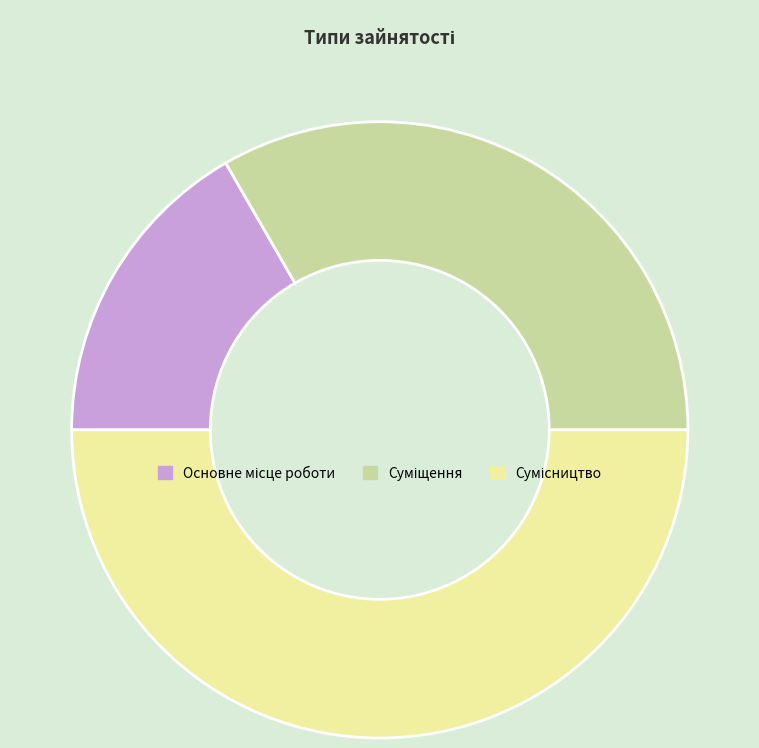

Is there any slice that represents more than half of the pie?

No